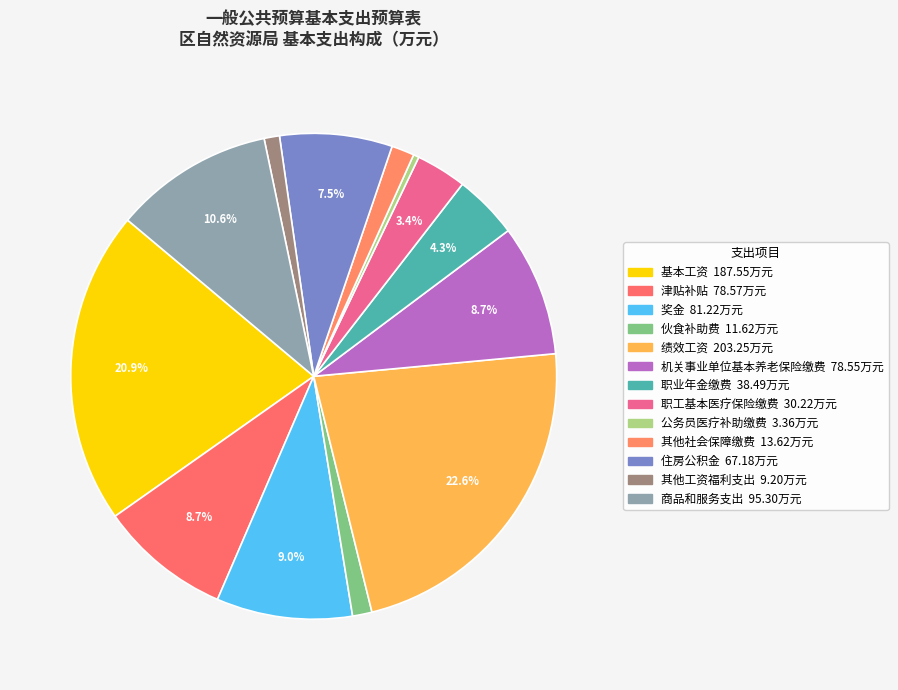

How many segments does this pie chart have?

13